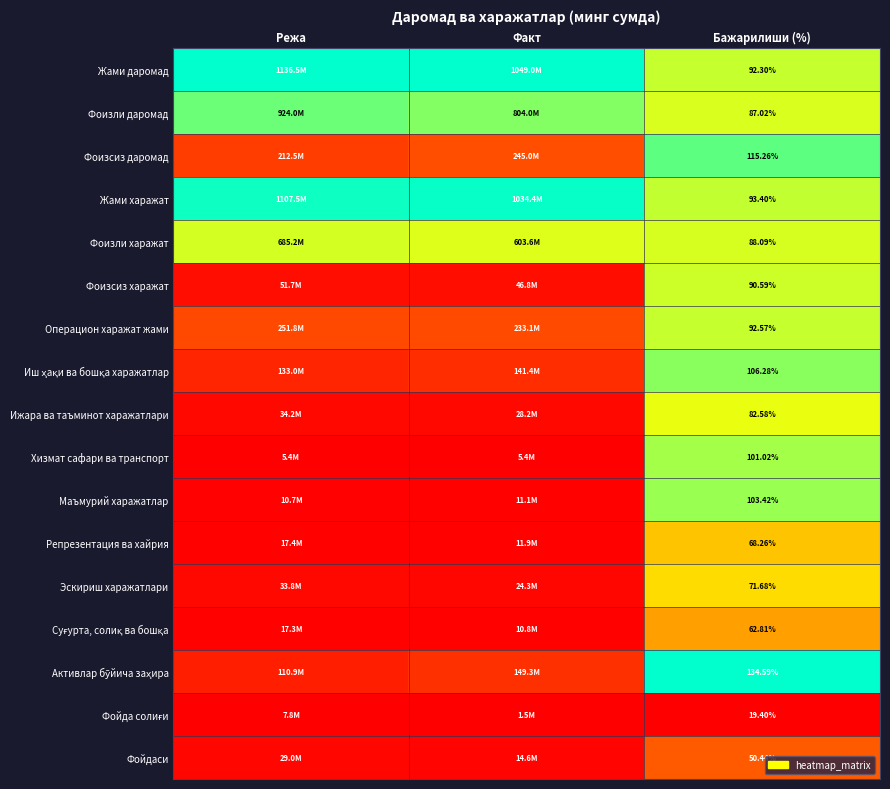

At which label is Активлар бўйича заҳира closest to 0?

Режа